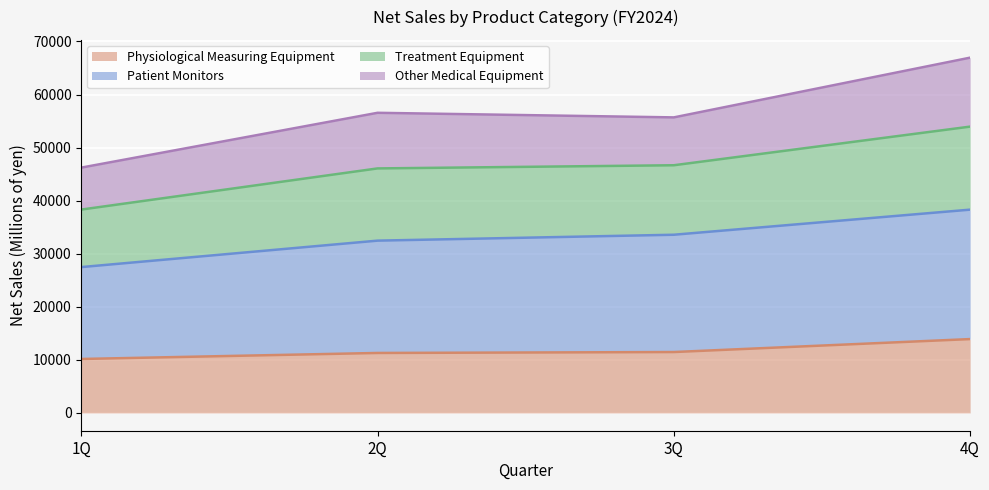

What is the total value across all series at 4Q?

66946